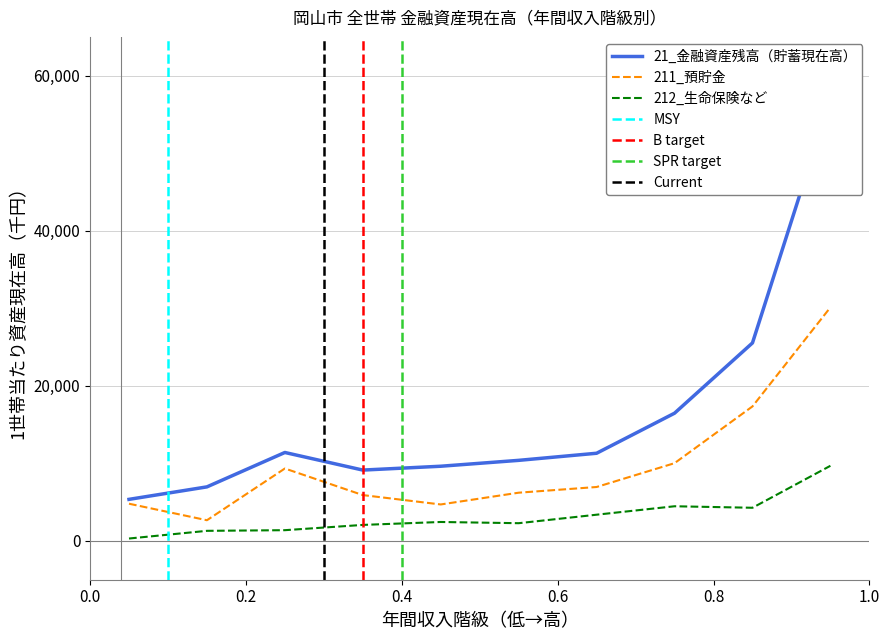

Is it true that 211_預貯金 equals 27953 at 1250～1500万円?

False